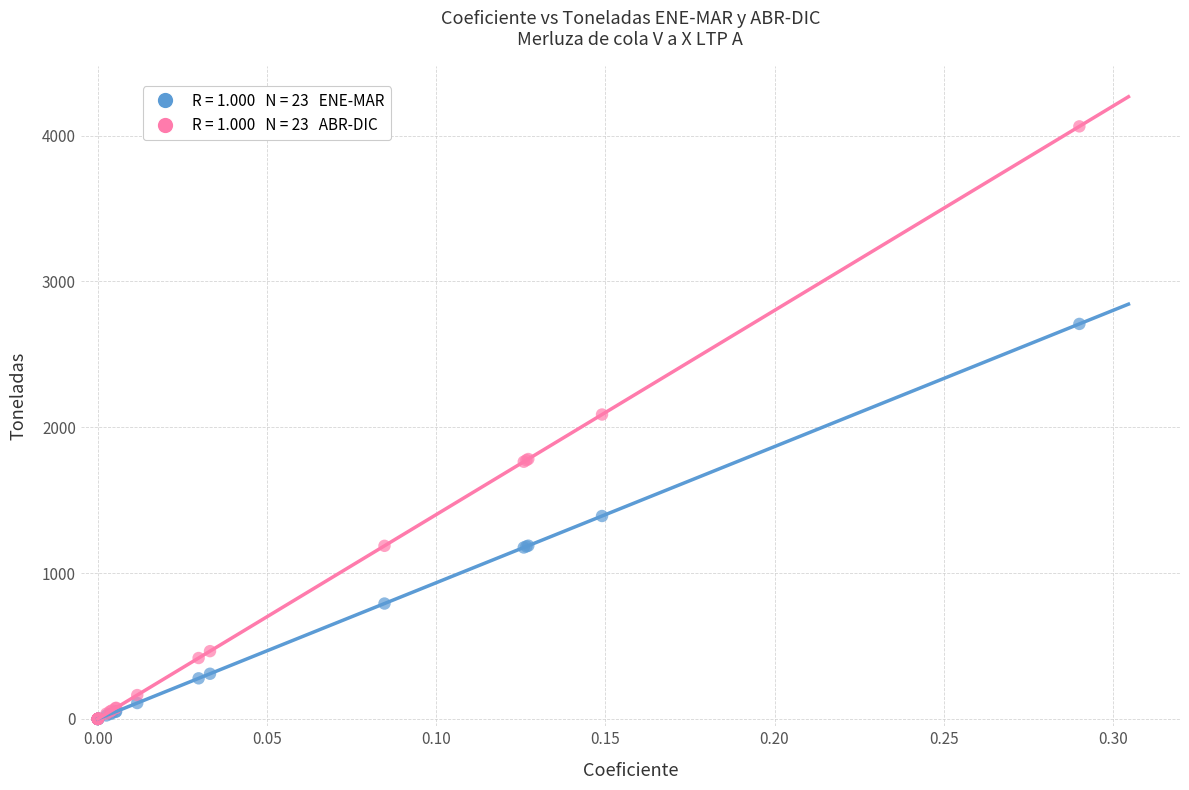

Across all series, what Y value is closest to 2031?

2087.8